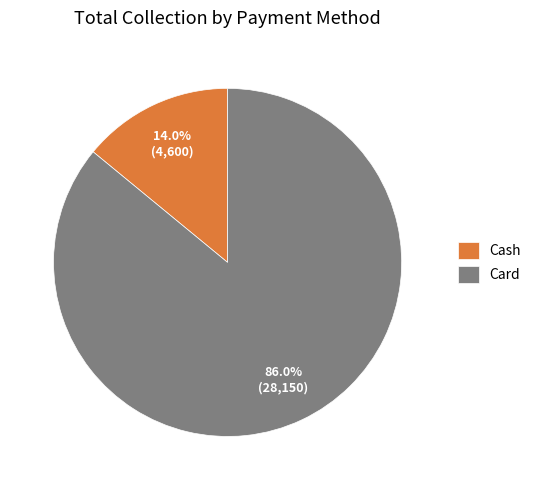

Does any single category account for the majority?

Yes